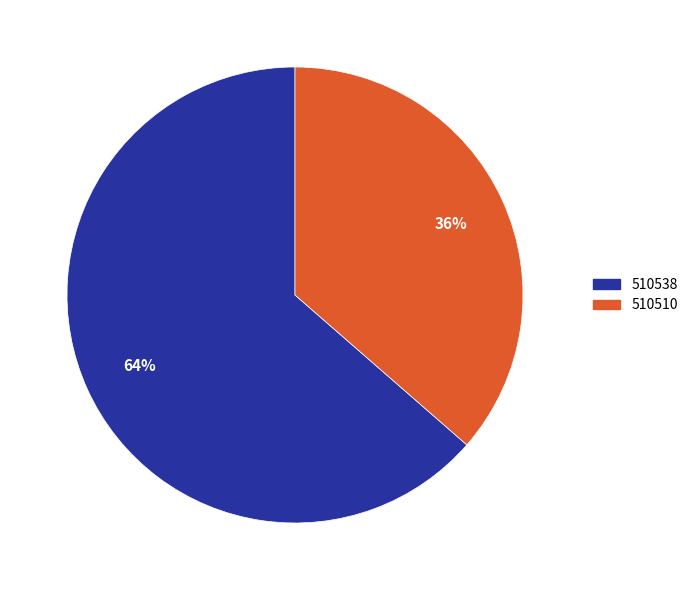

Combined, do 510510 and 510538 account for over 50%?

Yes